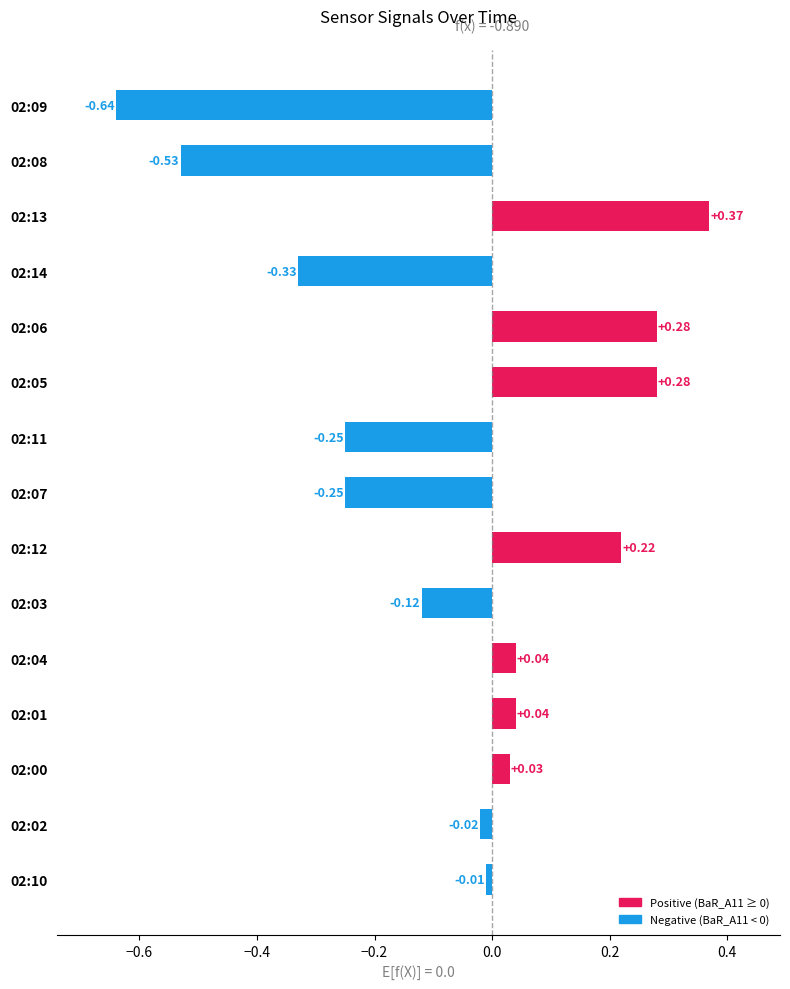

Between 02:09 and 02:06, which is larger?

02:06